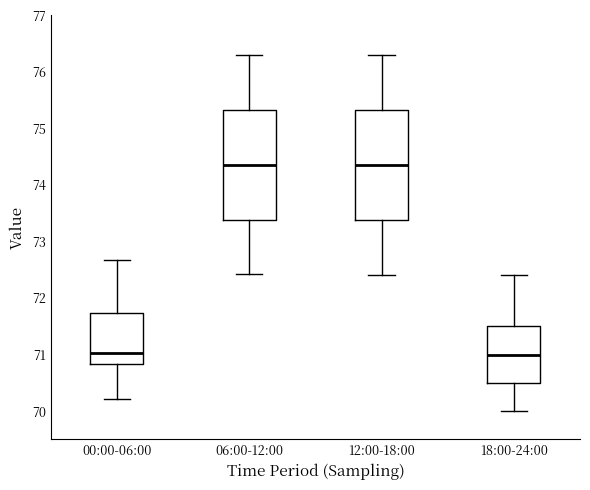

Where does the upper whisker of the box for 18:00-24:00 end on the y-axis? The values are not printed on the chart, so give them approximately, as read against the axis.

72.4